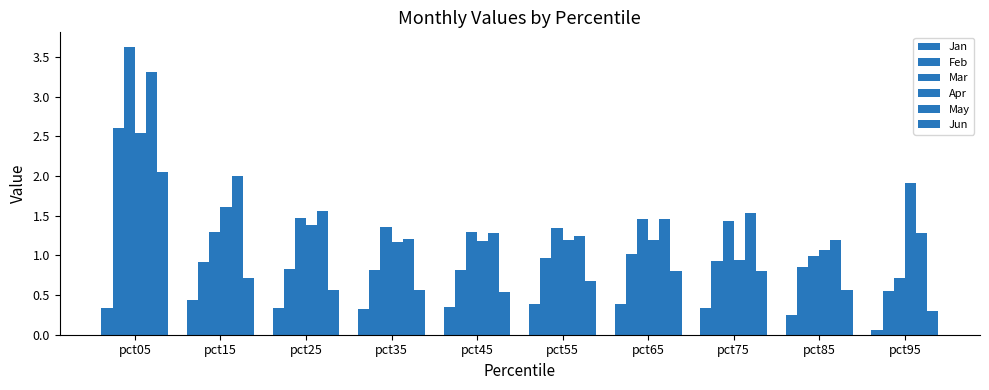

What is the smallest value displayed?

0.1